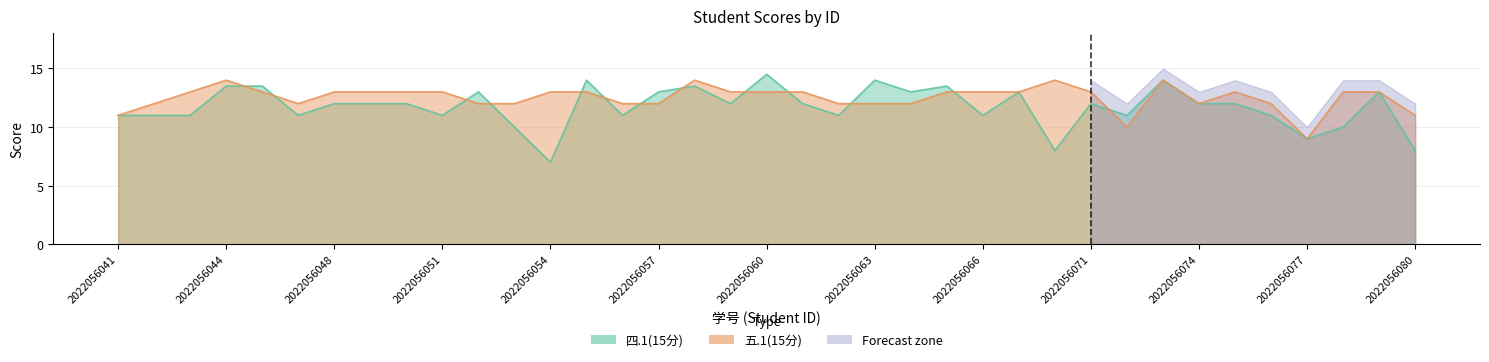

What is the average value of the 五.1(15分) series?

12.5